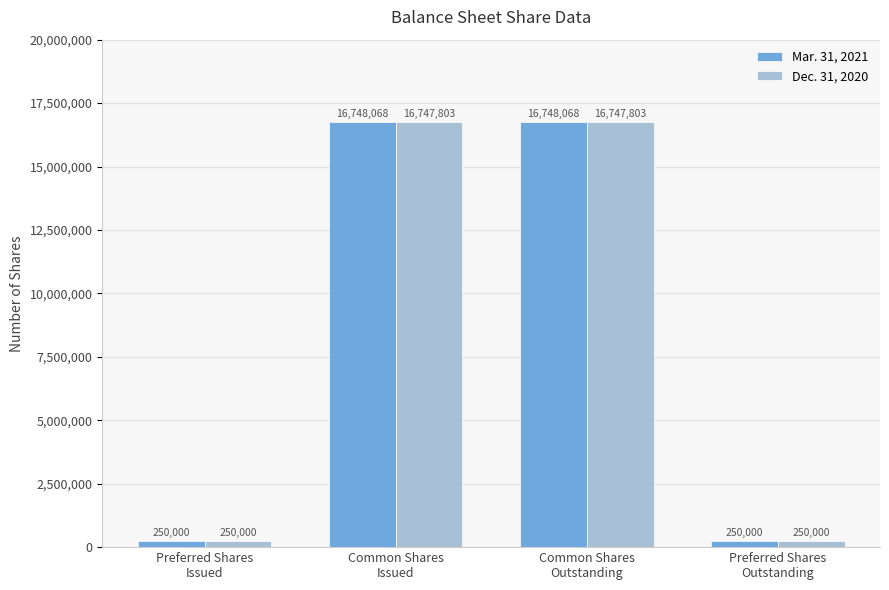

Which series has the widest spread of values?

Mar. 31, 2021